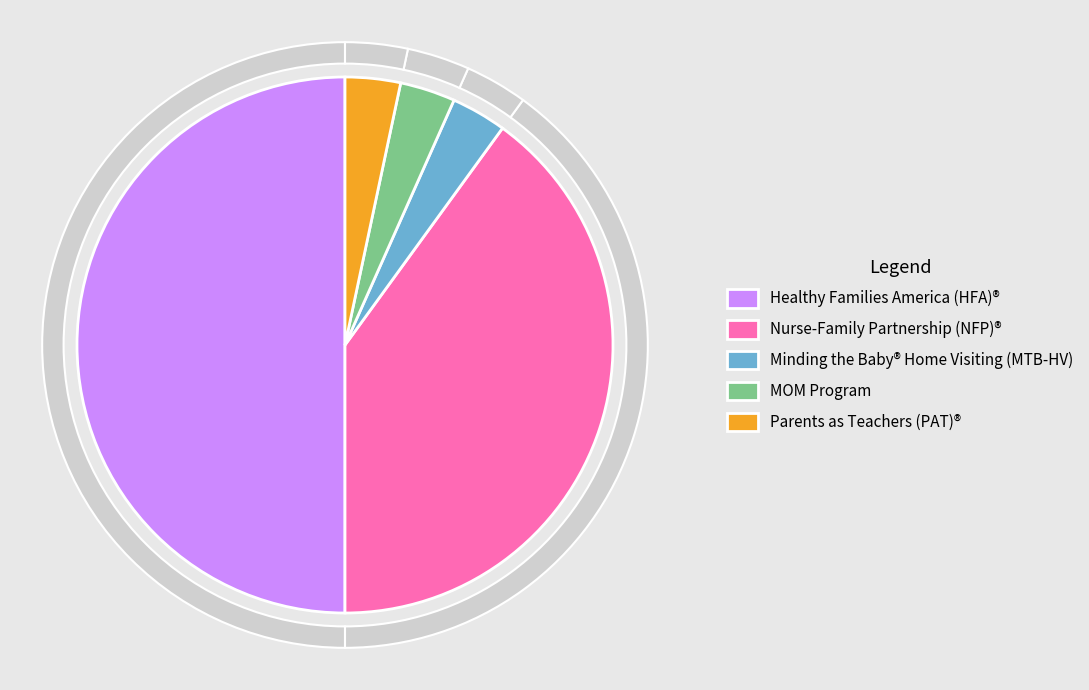

Does any single category account for the majority?

No